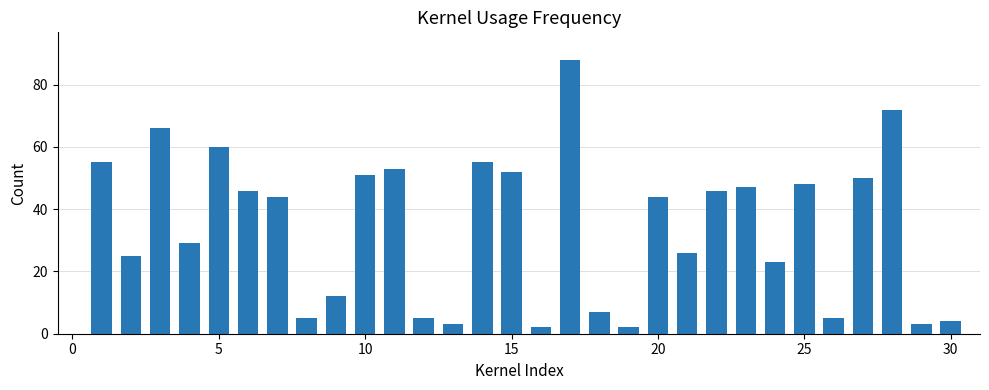

How many series are shown in this chart?

1